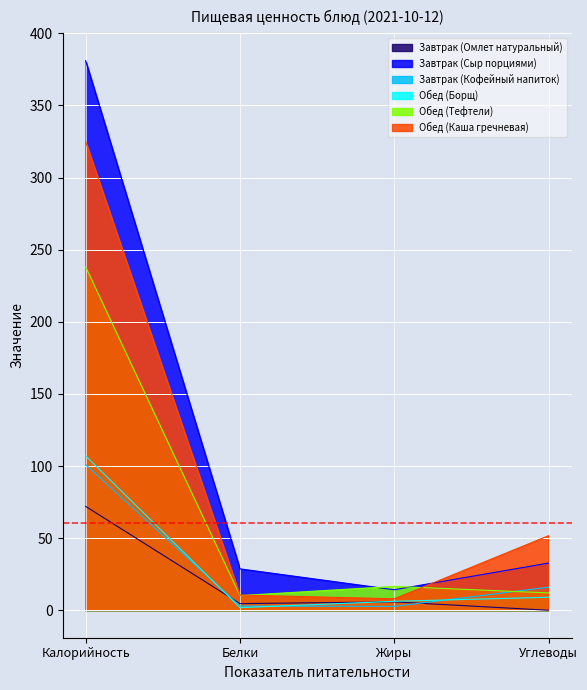

Between which two adjacent categories do Обед (Борщ) and Завтрак (Омлет натуральный) first intersect?

Калорийность and Белки